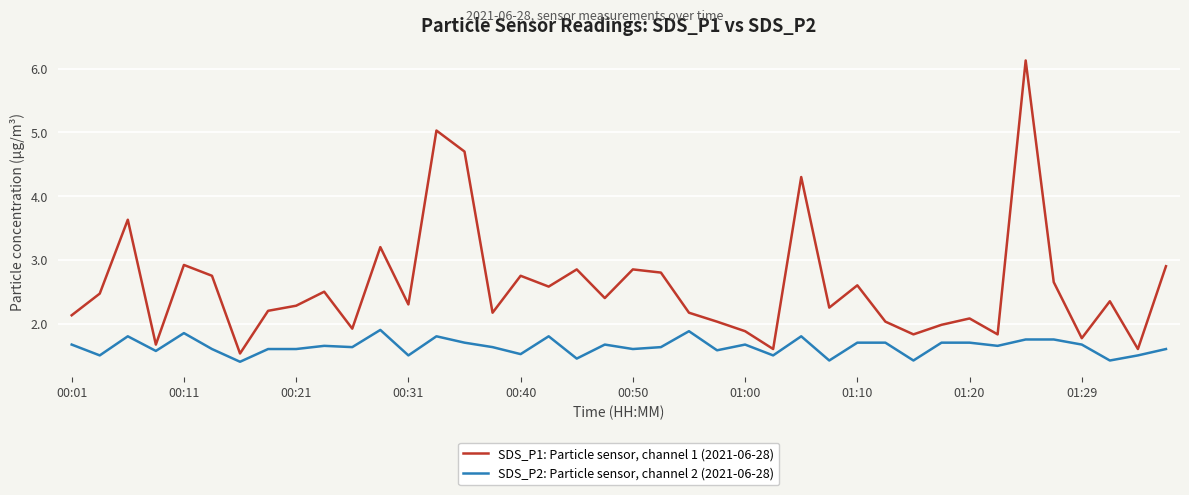

What is the greatest value displayed?

6.1